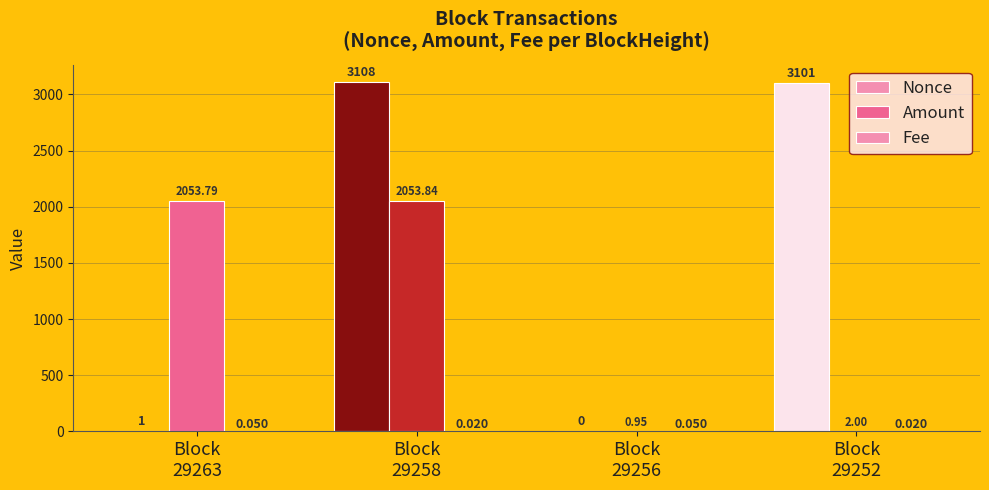

Which series has the largest total across all categories?

Nonce